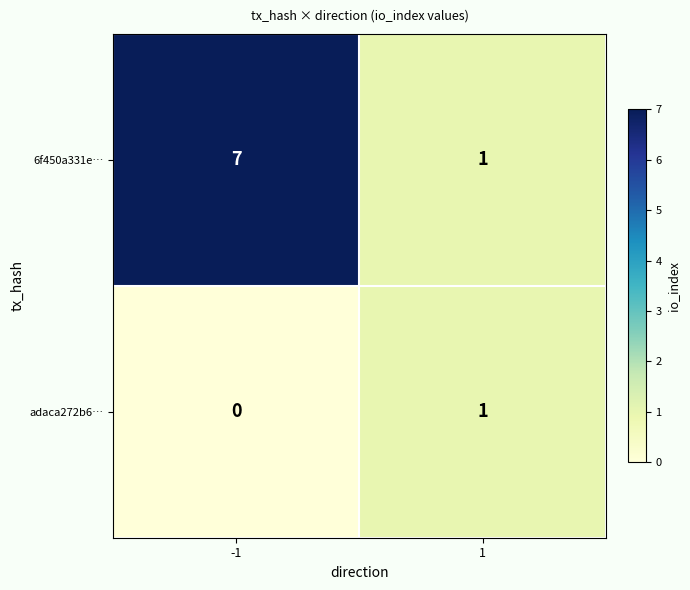

Which series has the largest range (max minus min)?

6f450a331e…